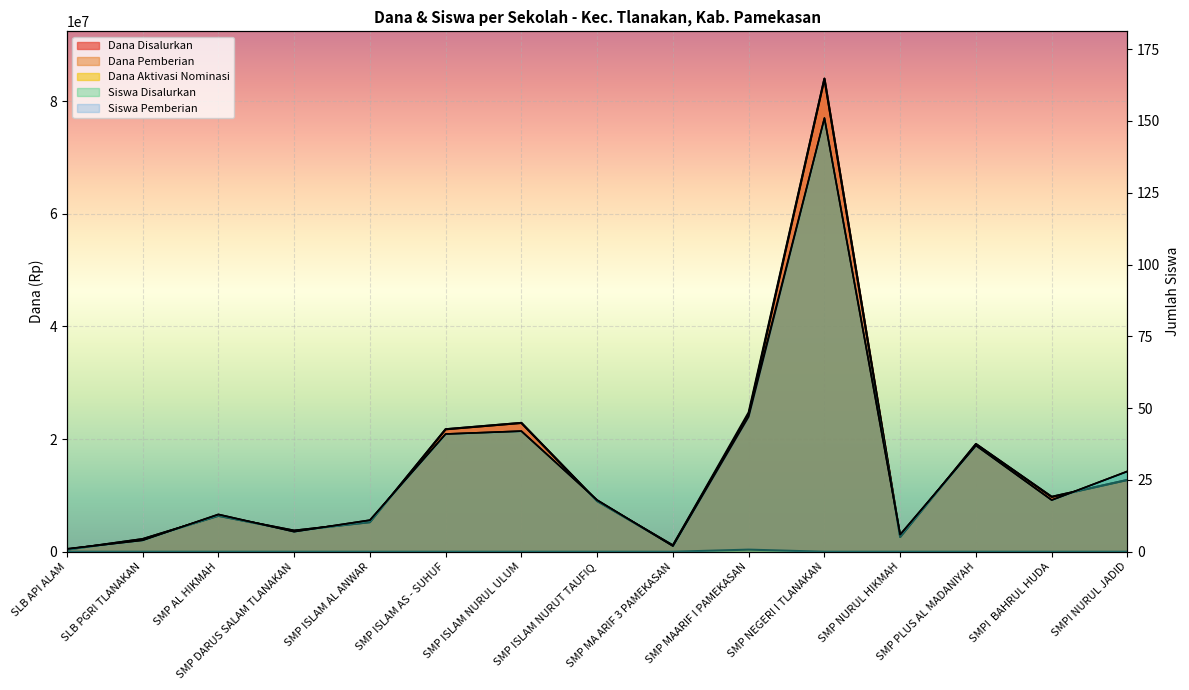

True or false: Dana Aktivasi Nominasi has more than 0 points higher than both neighbors.

True